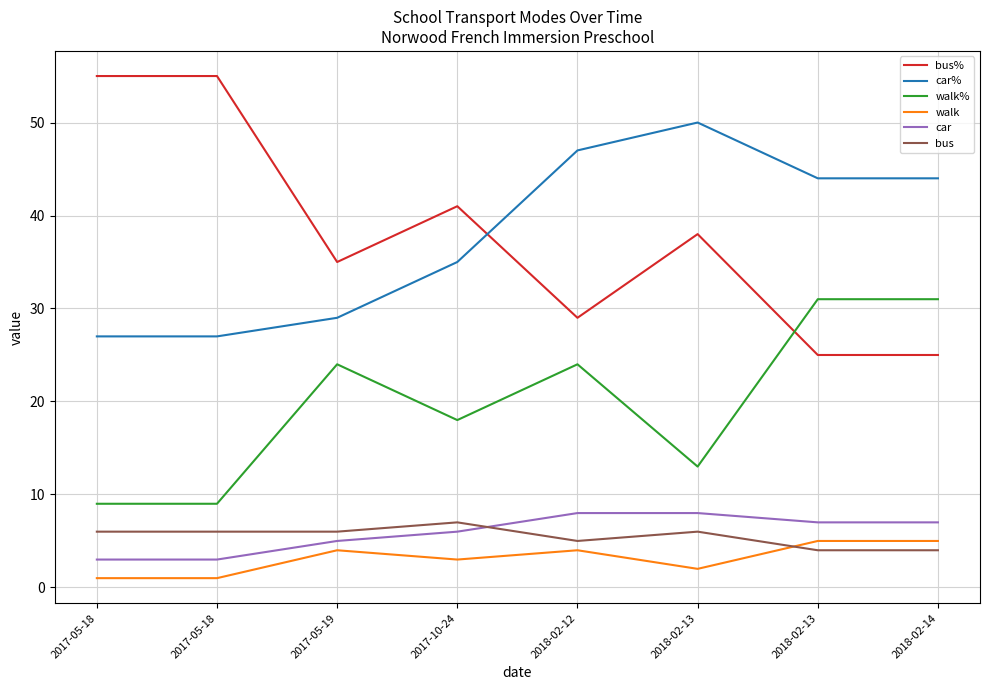

What is the label of the 4th point from the right?

2018-02-12